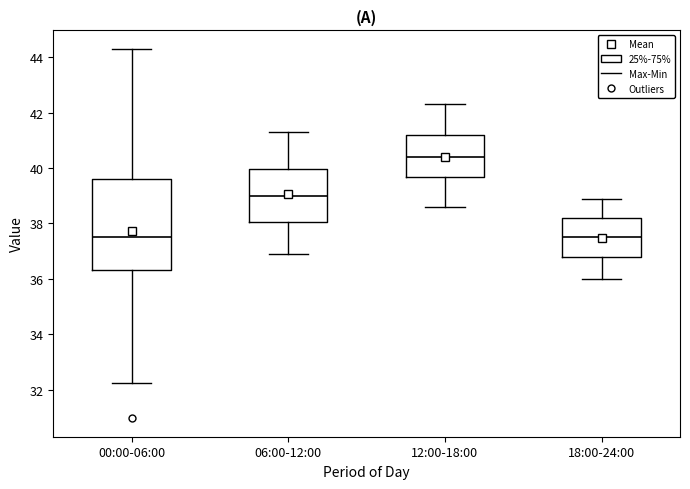

Reading left to right, transcribe this box plot: for each box, give where its median line is, the range the box spans, and where its two whiskers end, as read against the y-axis. The values are not printed on the chart, so give them approximately, as read against the axis.

00:00-06:00: median 37.6, box 36.4 to 39.6, whiskers 32.2 to 44.4
06:00-12:00: median 39.0, box 38.0 to 40.0, whiskers 37.0 to 41.4
12:00-18:00: median 40.4, box 39.6 to 41.2, whiskers 38.6 to 42.4
18:00-24:00: median 37.6, box 36.8 to 38.2, whiskers 36.0 to 39.0